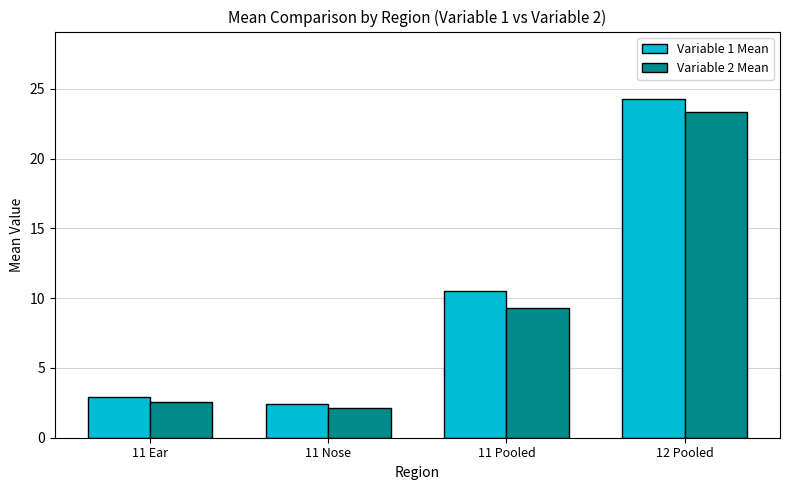

Which series has the widest spread of values?

Variable 1 Mean